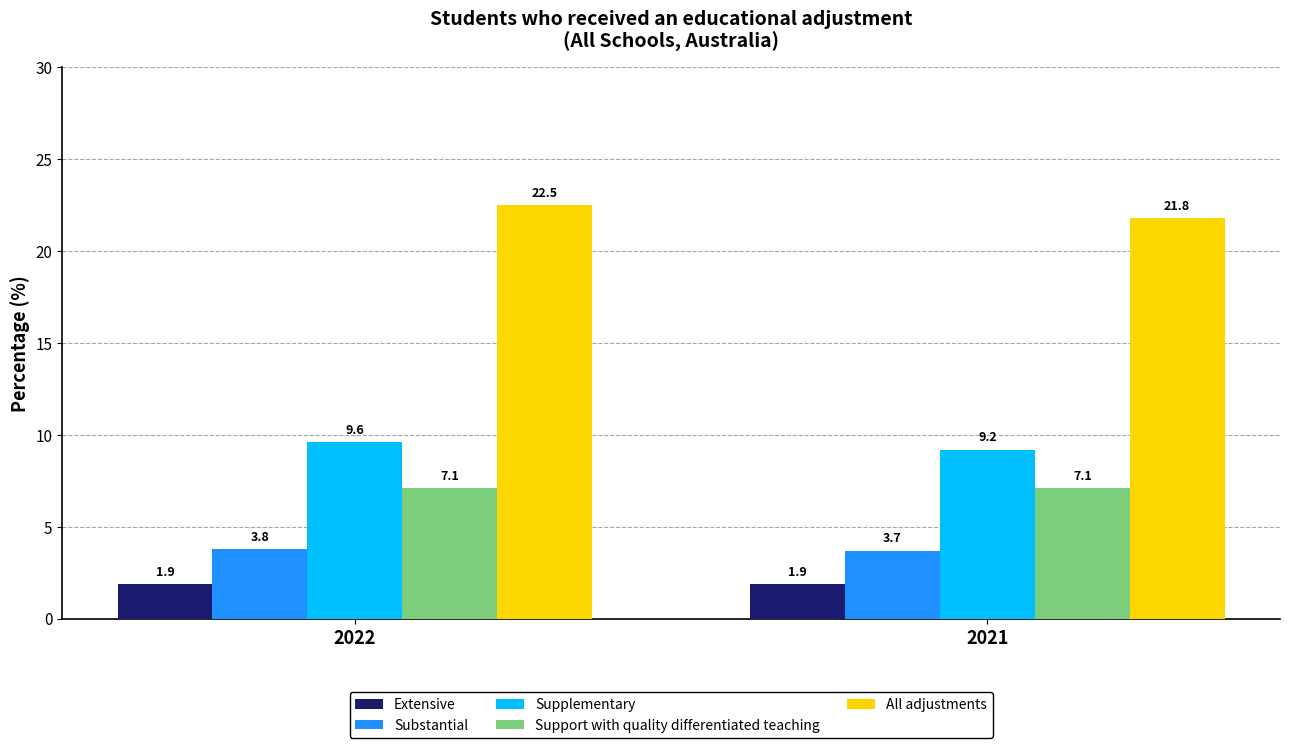

Between 2022 and 2021, which series saw the biggest shift?

All adjustments